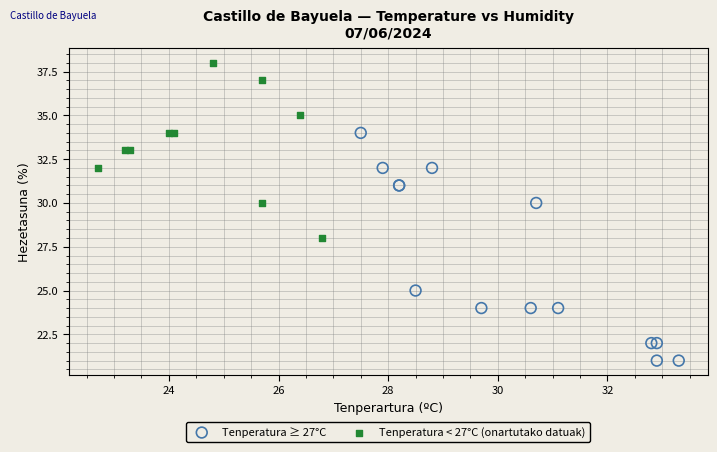

Which series has the largest Y range (max minus min)?

Tenperatura ≥ 27°C